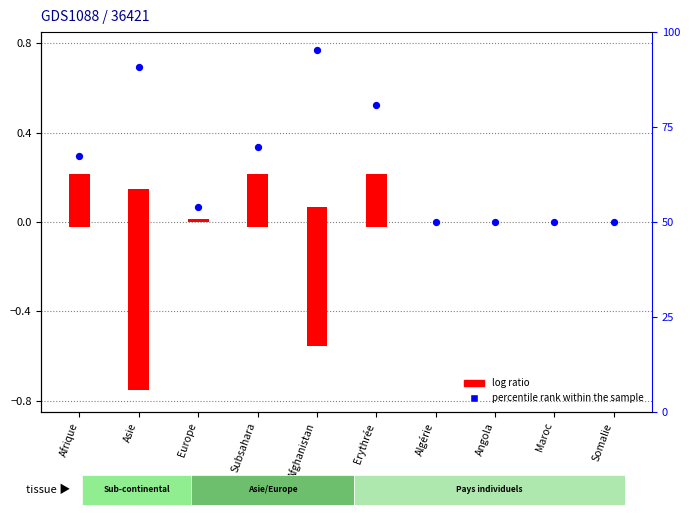

What are all the series names shown in the legend?

log ratio, percentile rank within the sample